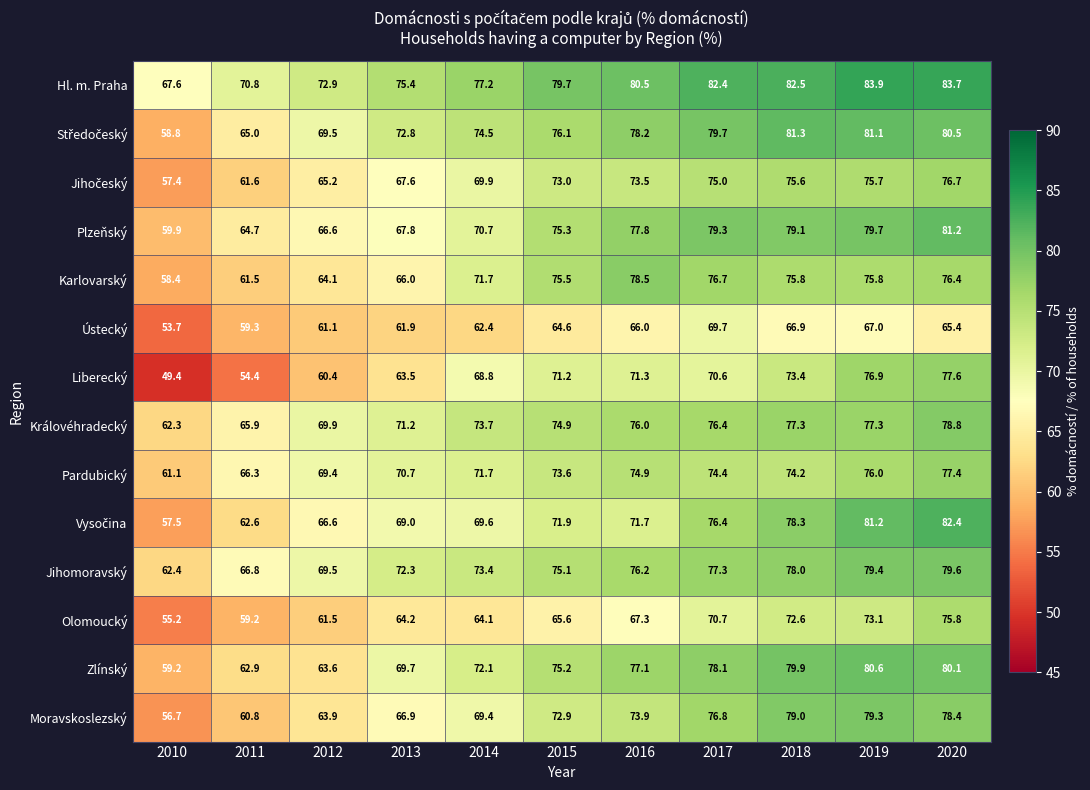

What is the total value across all series at 2017?

1063.5